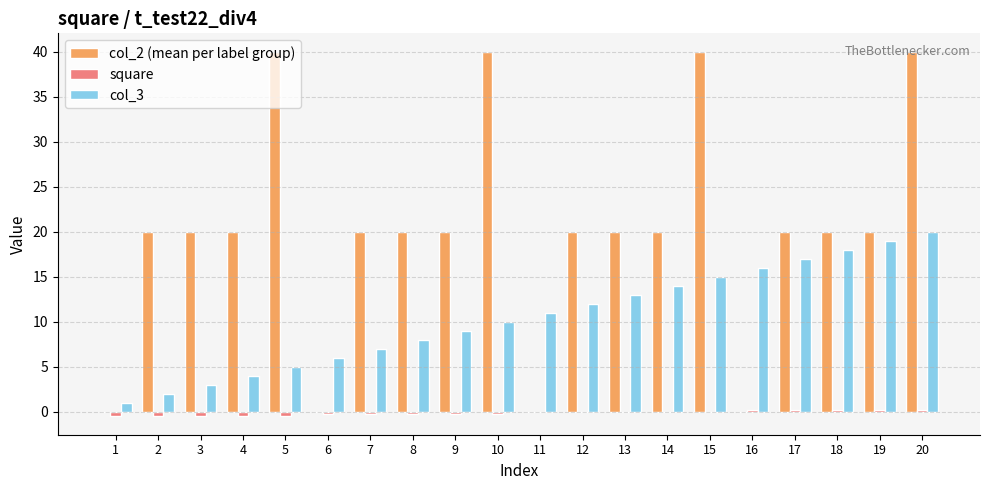

Which series has the largest total across all categories?

col_2 (mean per label group)